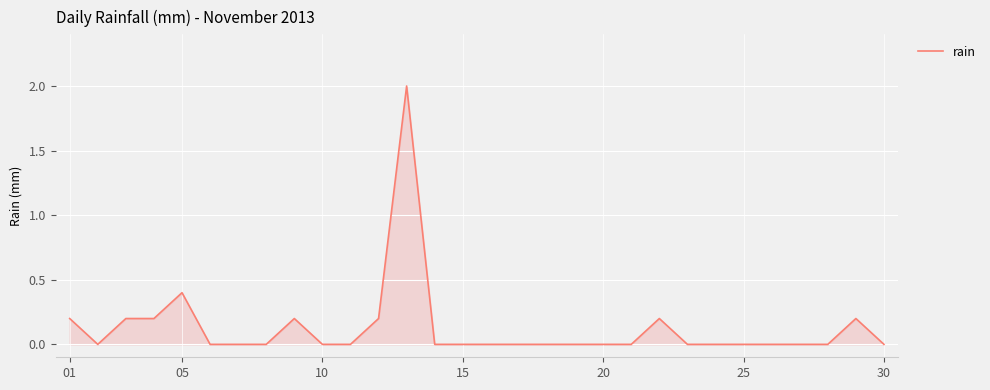

What is the maximum value shown in the chart?

2.0